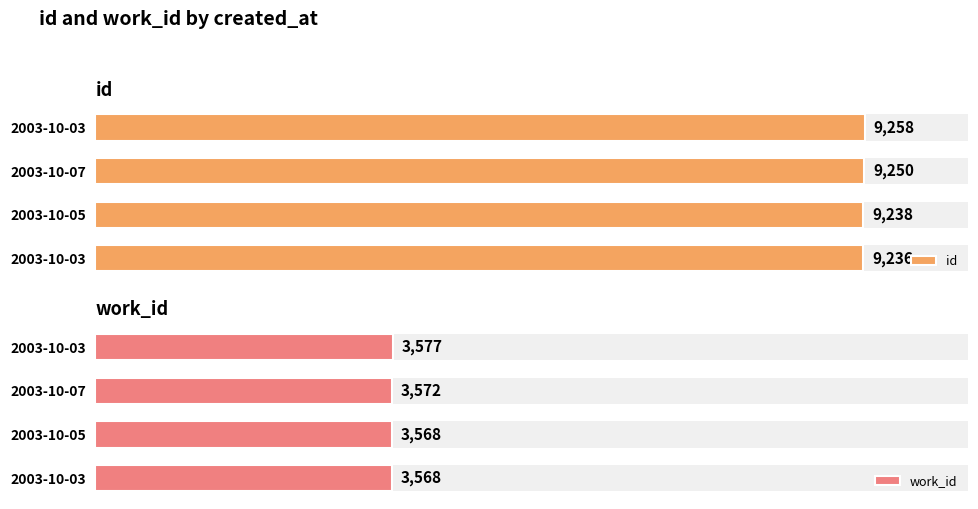

At how many categories does at least one series exceed 5149?

4